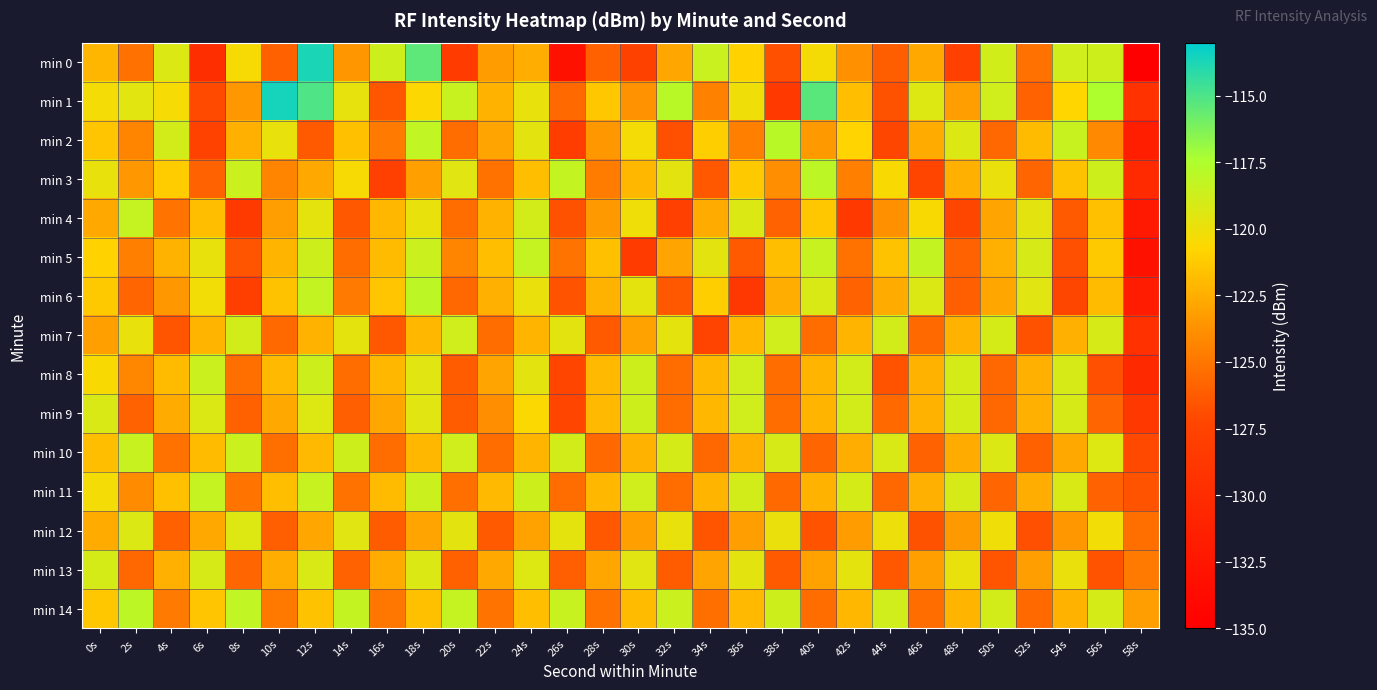

Count the number of data series in this chart.

15